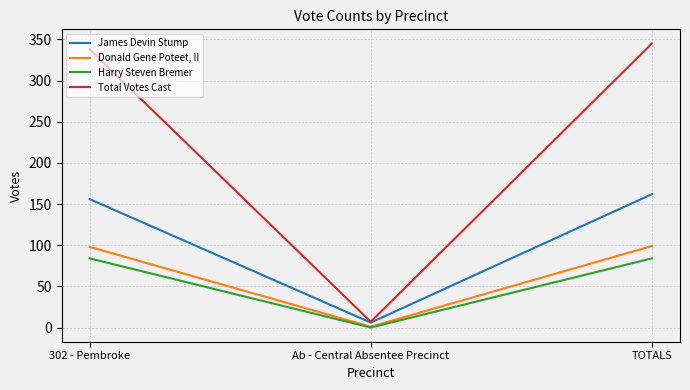

Count the number of data series in this chart.

4